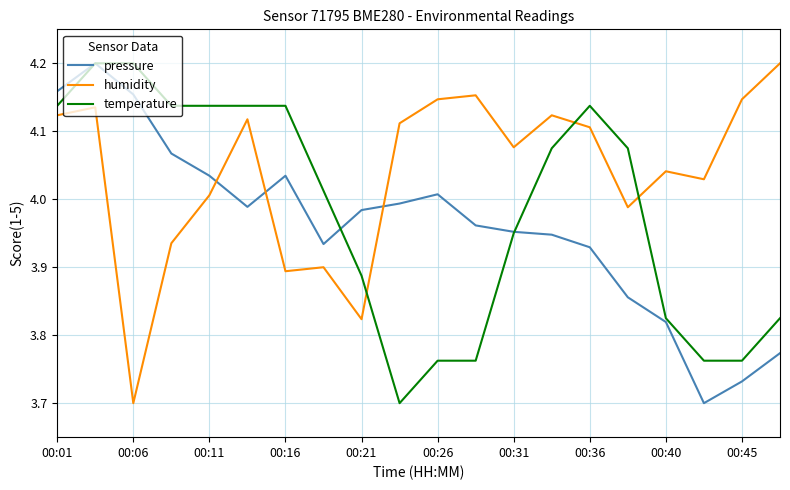

Rank the series by their average value, from lowest to highest.

pressure, temperature, humidity